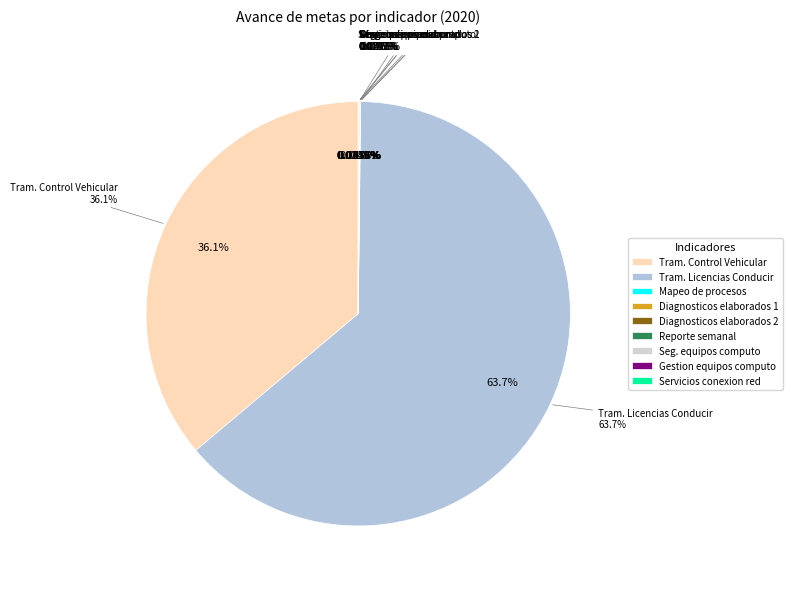

Does any single category account for the majority?

Yes